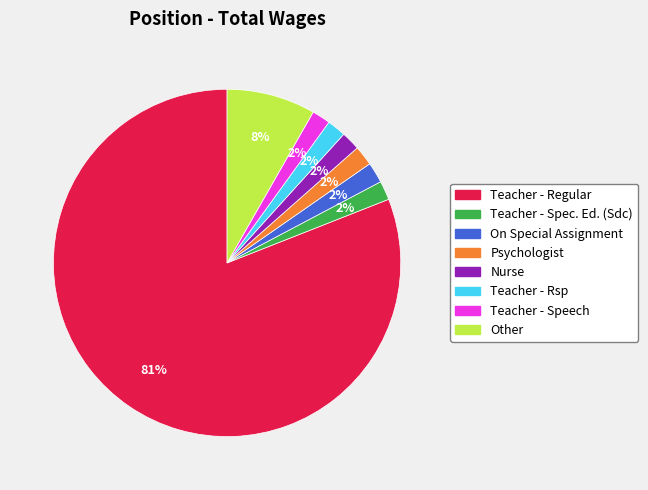

Which has a higher value, Teacher - Regular or Teacher - Spec. Ed. (Sdc)?

Teacher - Regular